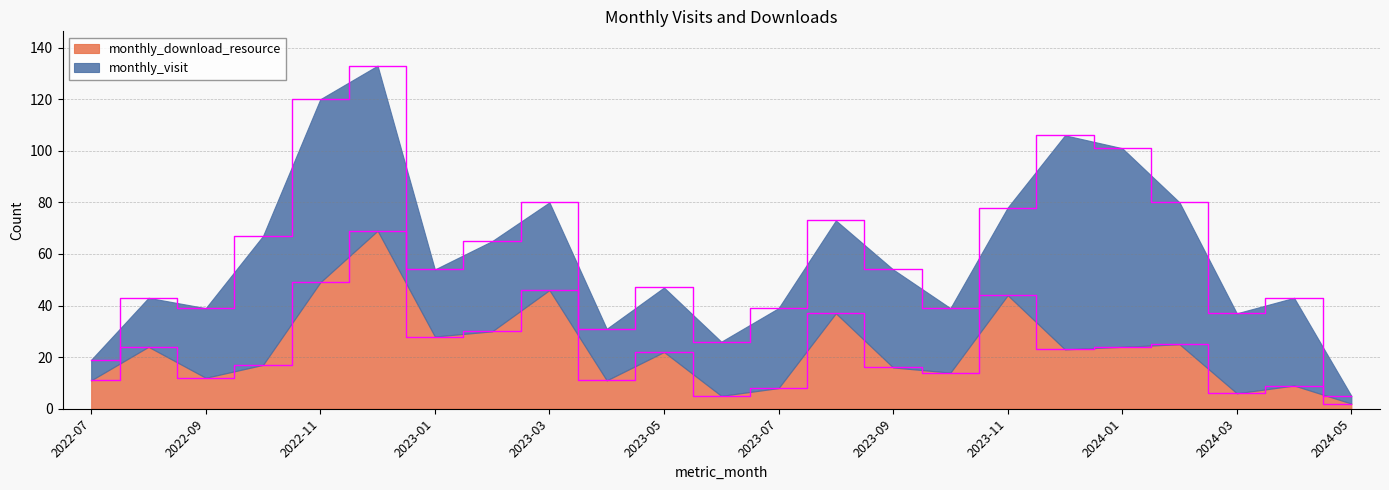

Rank the categories by value from lowest to highest.

2024-05, 2023-06, 2024-03, 2023-07, 2024-04, 2022-07, 2023-04, 2022-09, 2023-10, 2023-09, 2022-10, 2023-05, 2023-12, 2022-08, 2024-01, 2024-02, 2023-01, 2023-02, 2023-08, 2023-11, 2023-03, 2022-11, 2022-12